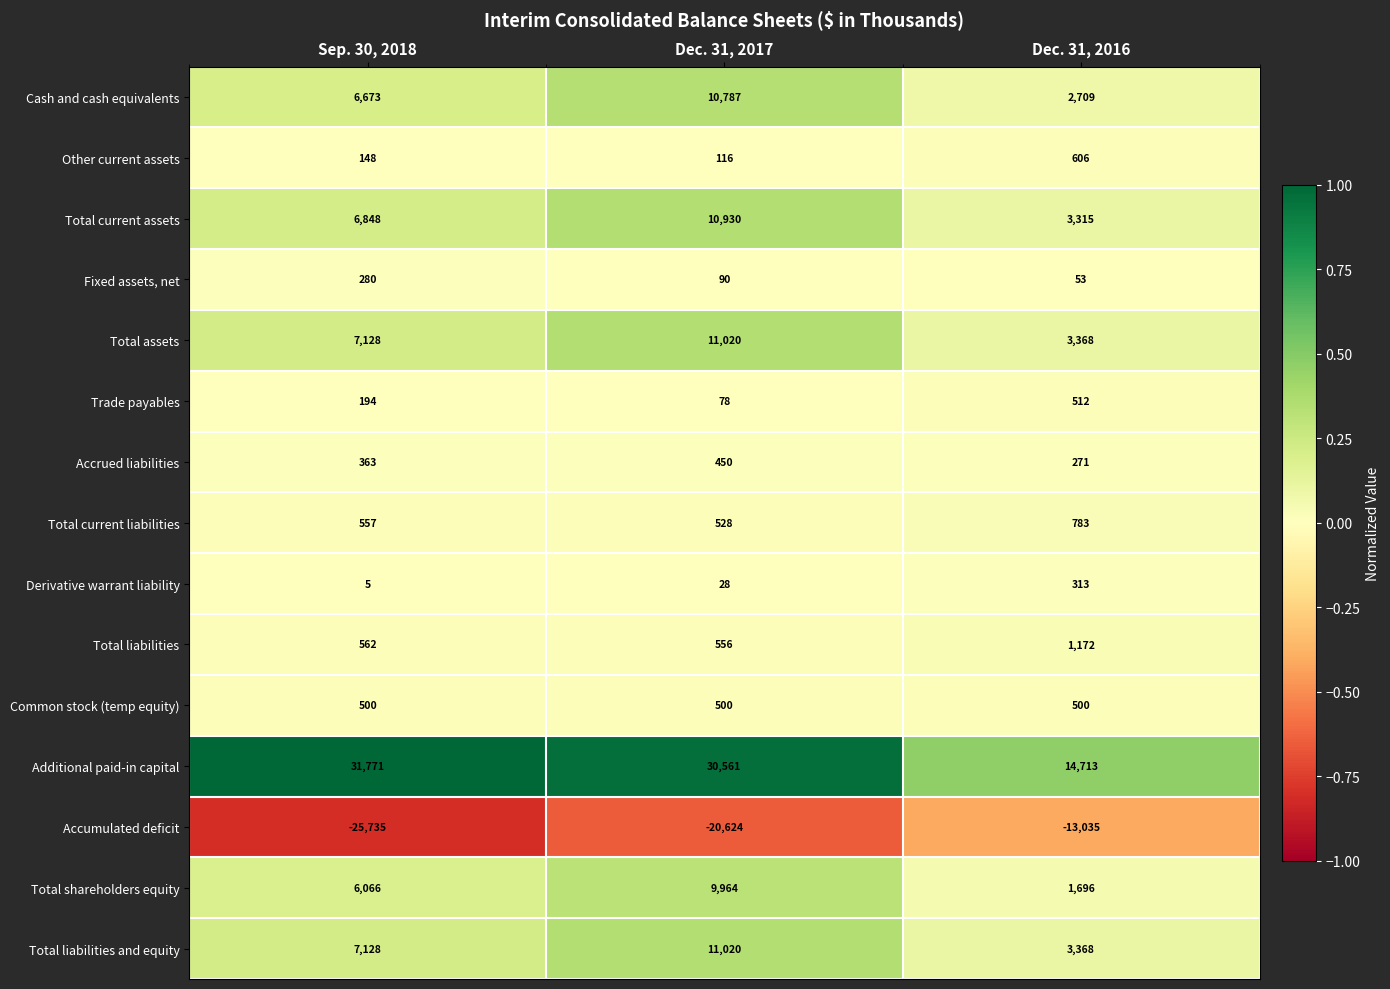

At how many categories does at least one series exceed 0?

3